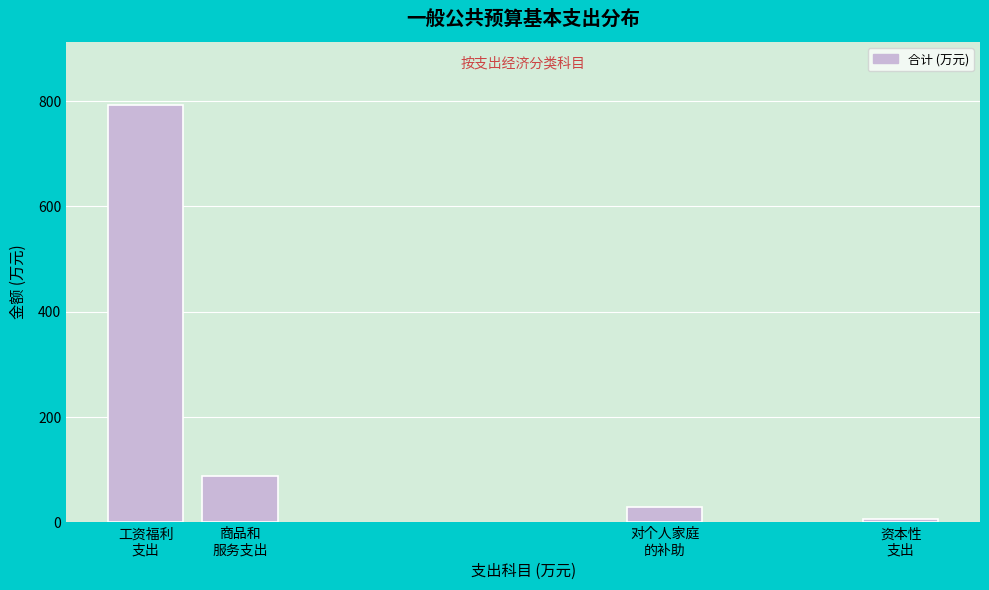

Reading left to right, list all the values displayed in this chart.

793.7	88.1	28.3	6.5